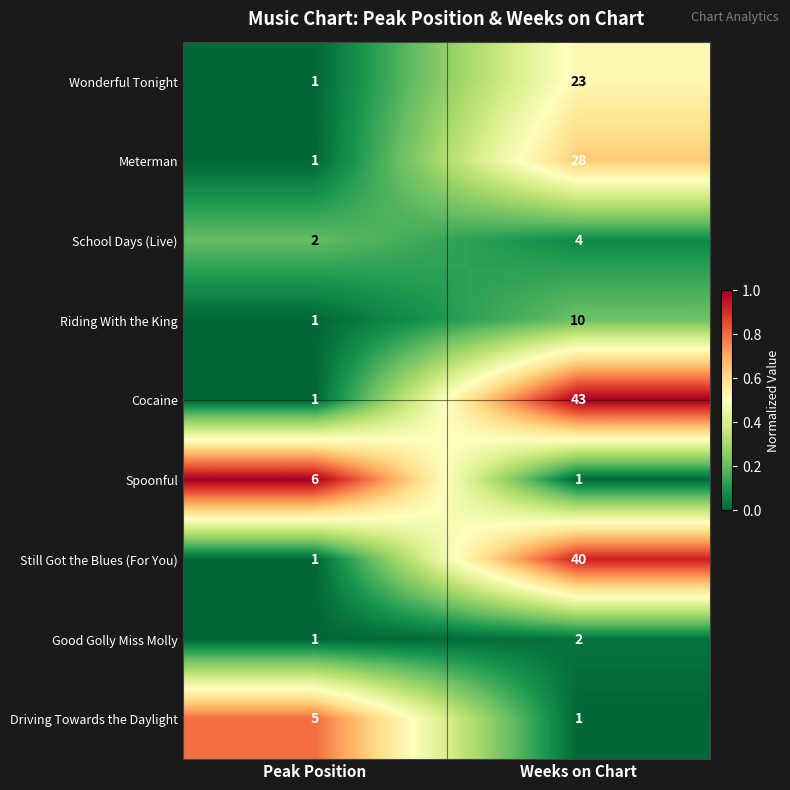

How many data points does each series have?

2